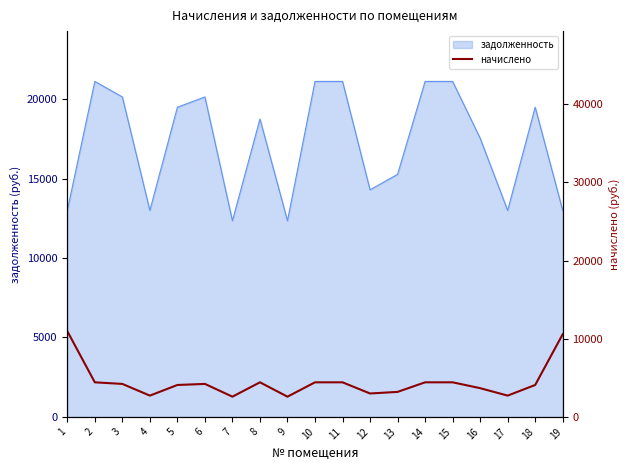

Is it true that the value at 13 is 3197.9?

True